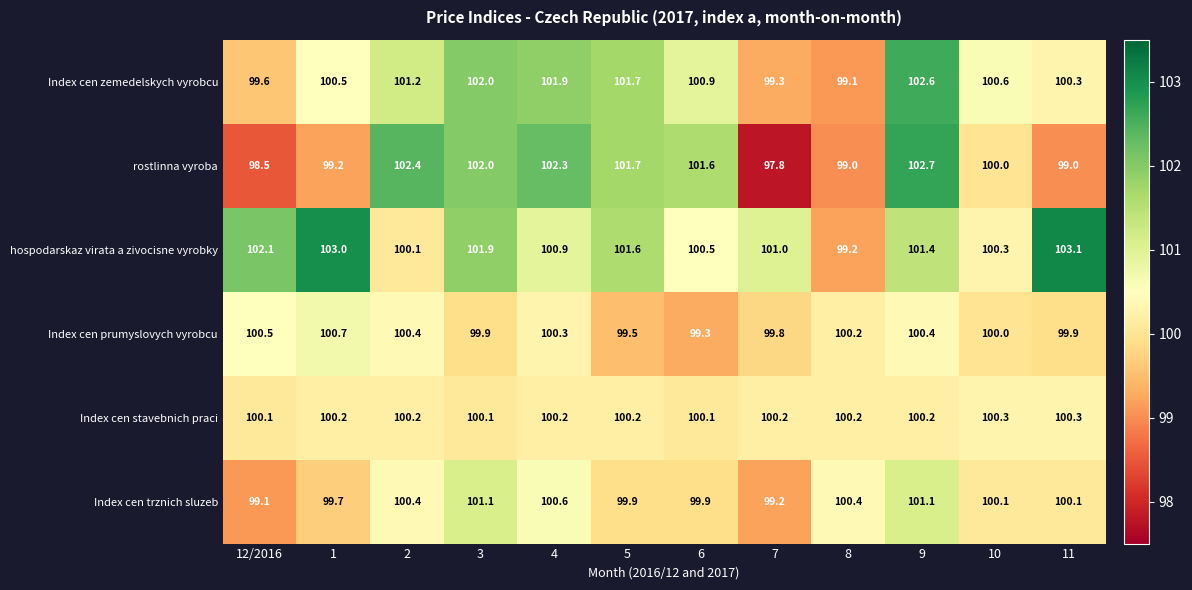

What is the average value of the rostlinna vyroba series?

100.5